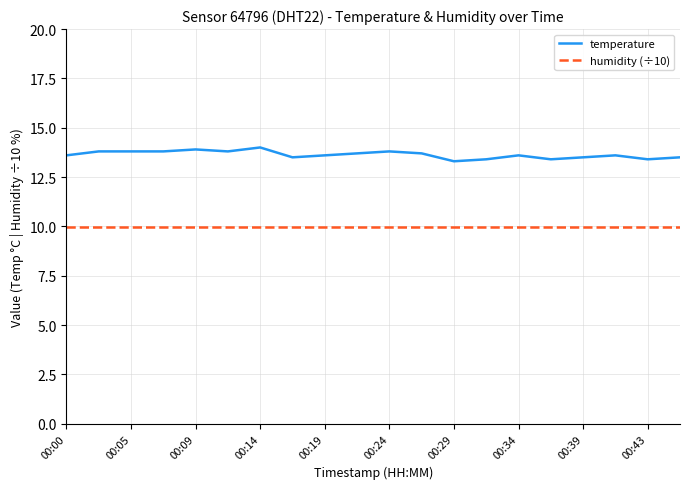

How many lines are shown in the chart?

2